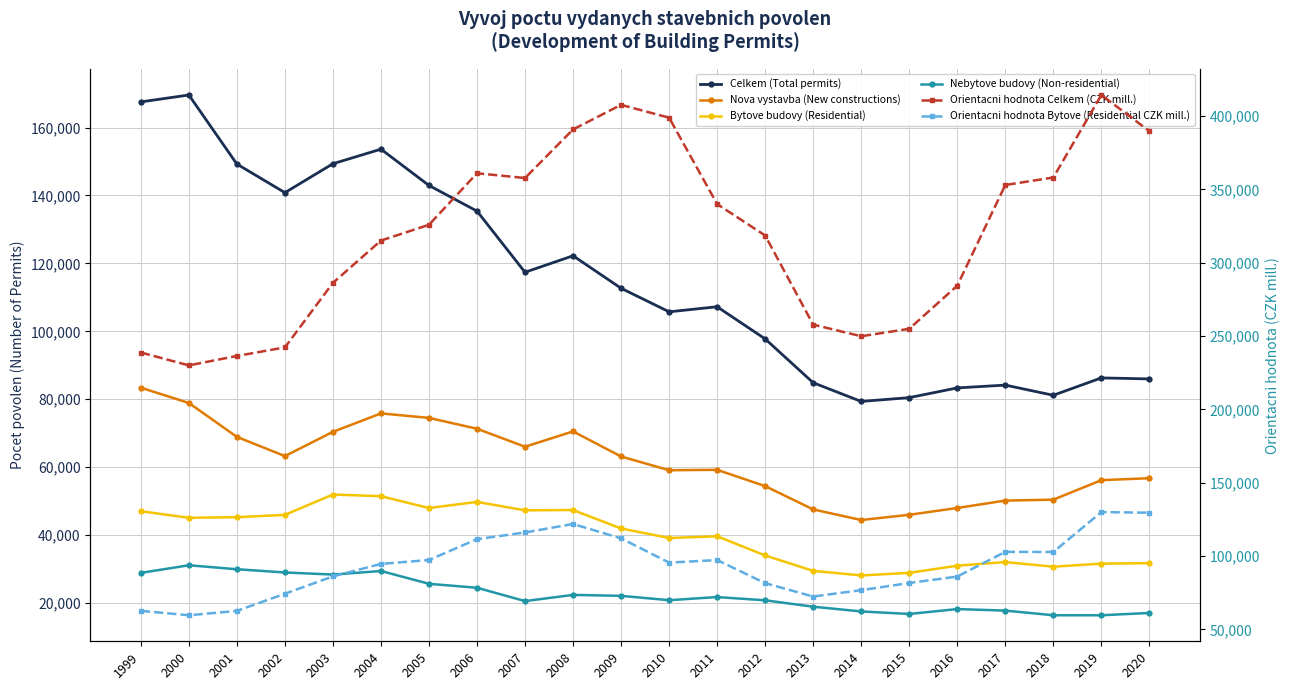

True or false: Orientacni hodnota Celkem (CZK mill.) and Nebytove budovy (Non-residential) intersect in this chart.

False